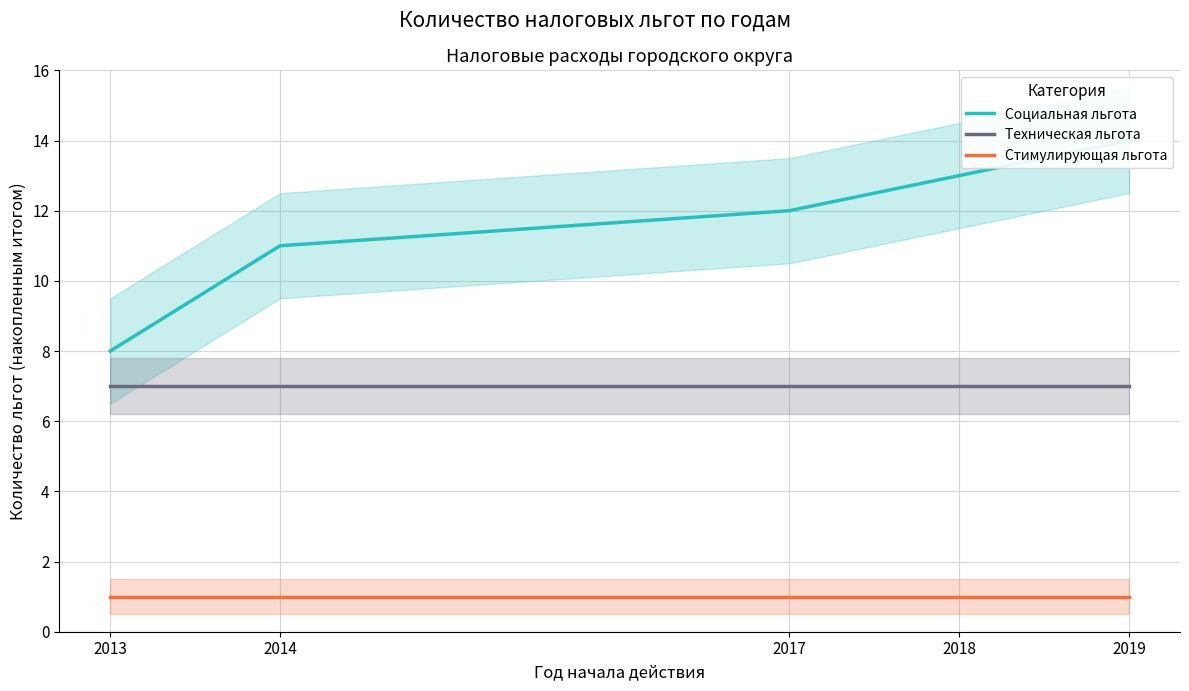

True or false: Социальная льгота has a value of 19 at 2018.

False